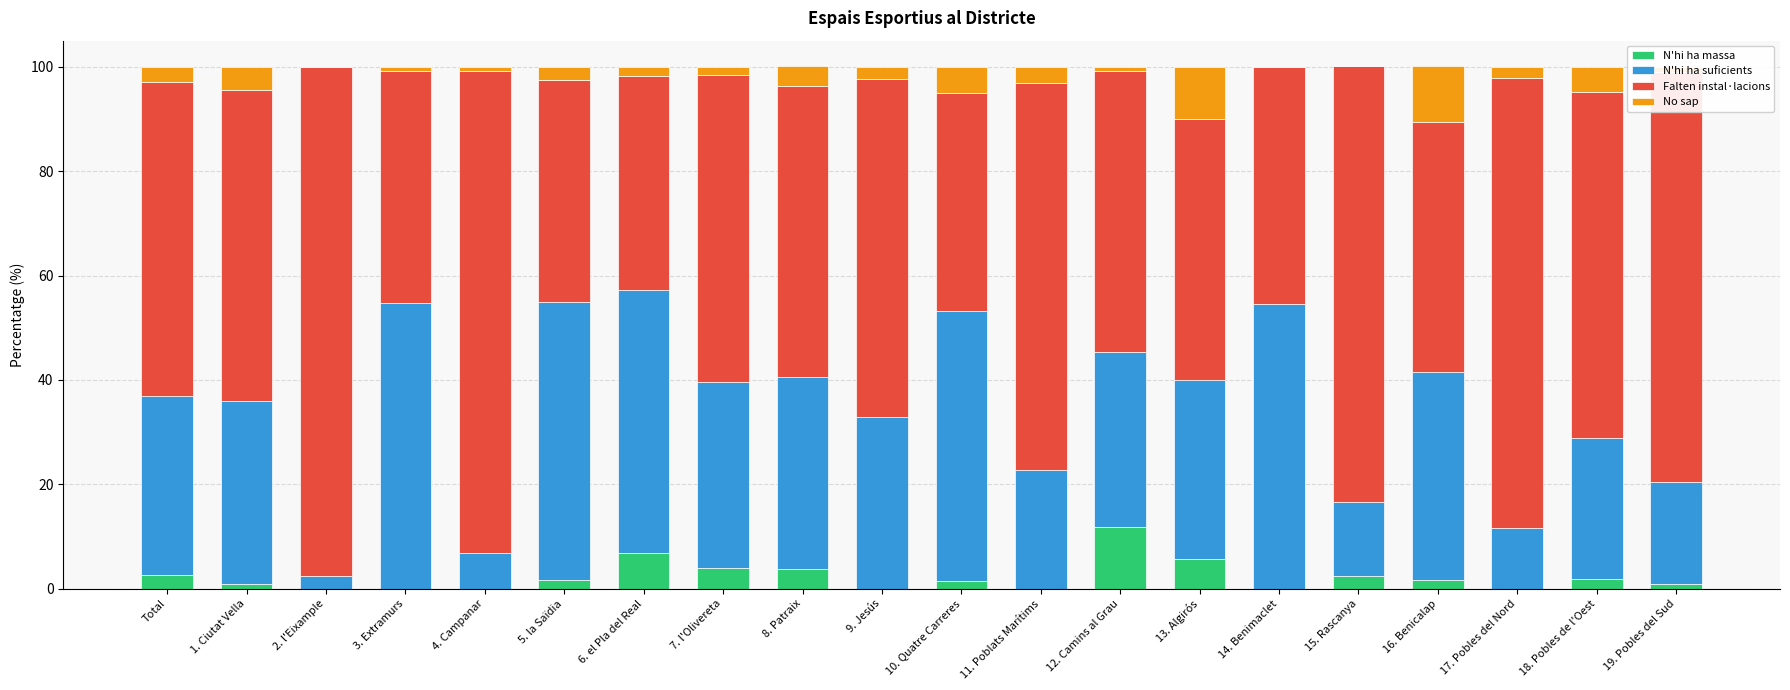

At which label does N'hi ha massa reach its peak?

12. Camins al Grau